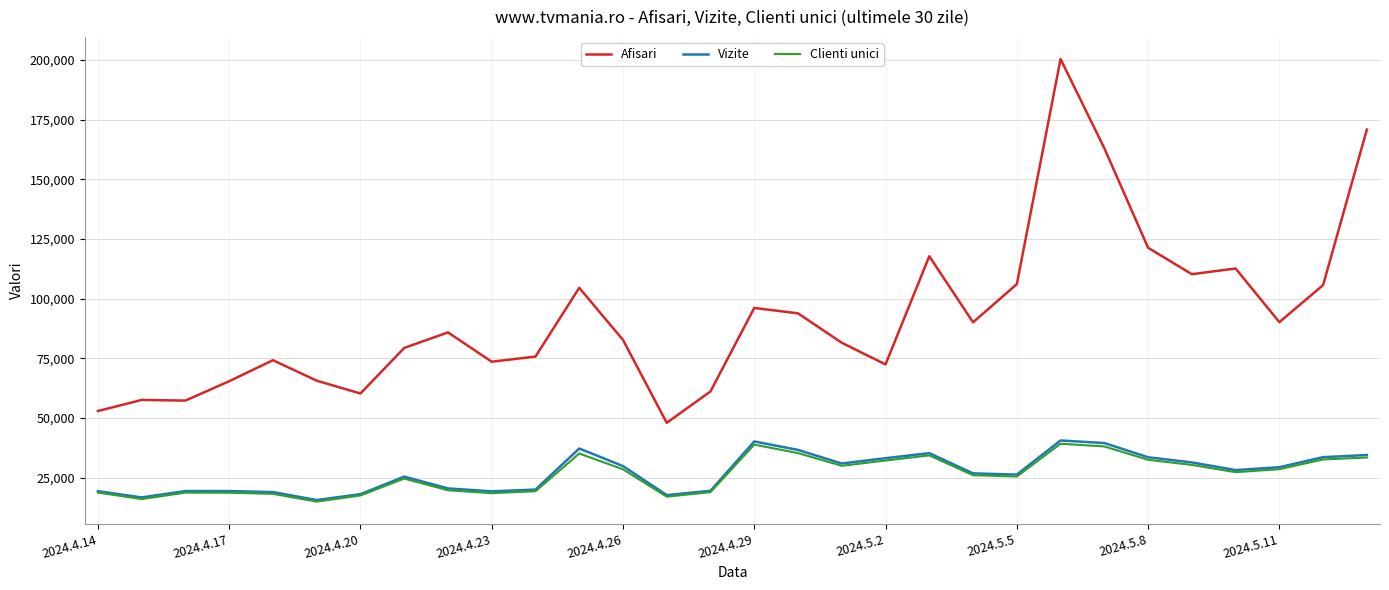

Which series has the largest total across all categories?

Afisari